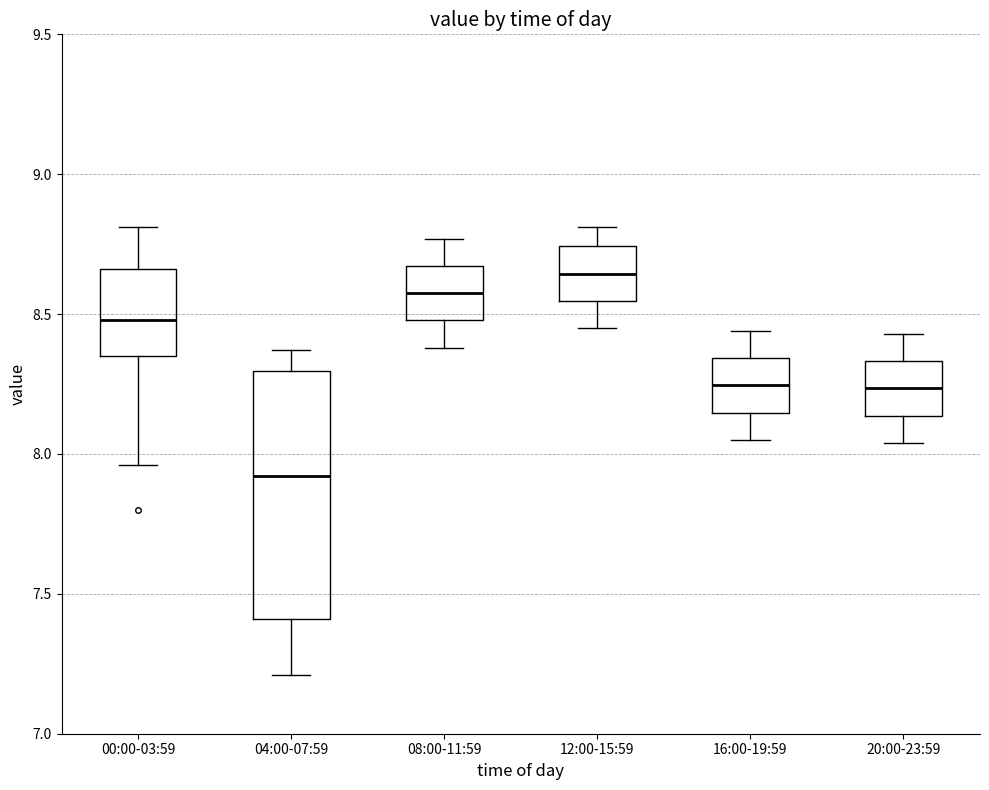

Reading left to right, read every box against the y-axis: the position of its median line, the range the box covers, and the ends of its whiskers. The values are not printed on the chart, so give them approximately, as read against the axis.

00:00-03:59: median 8.50, box 8.35 to 8.65, whiskers 7.95 to 8.80
04:00-07:59: median 7.90, box 7.40 to 8.30, whiskers 7.20 to 8.35
08:00-11:59: median 8.60, box 8.50 to 8.65, whiskers 8.40 to 8.75
12:00-15:59: median 8.65, box 8.55 to 8.75, whiskers 8.45 to 8.80
16:00-19:59: median 8.25, box 8.15 to 8.35, whiskers 8.05 to 8.45
20:00-23:59: median 8.25, box 8.15 to 8.35, whiskers 8.05 to 8.45